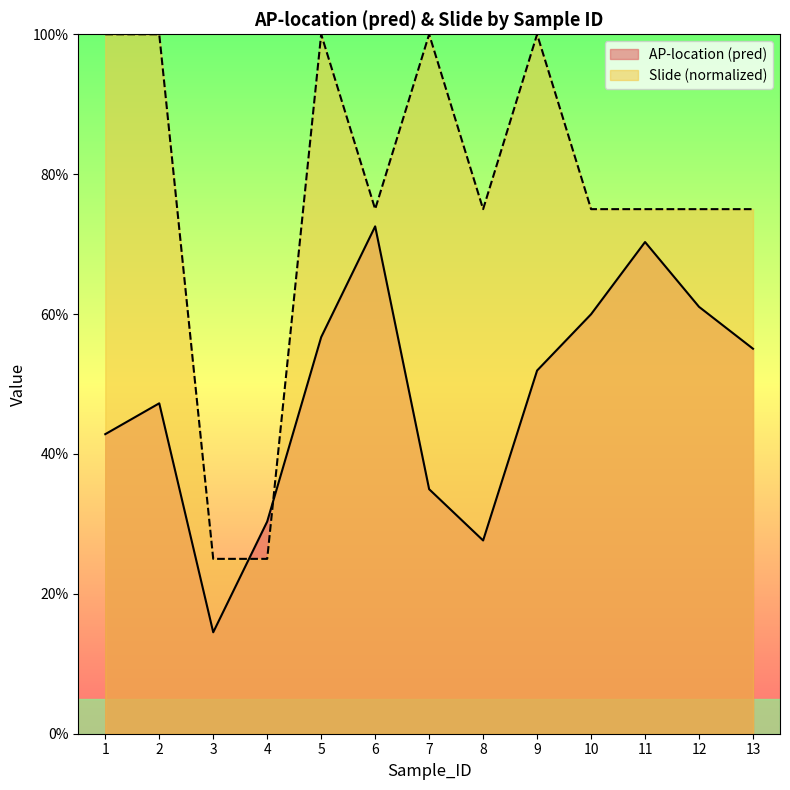

At which category is the sum across all series the highest?

5